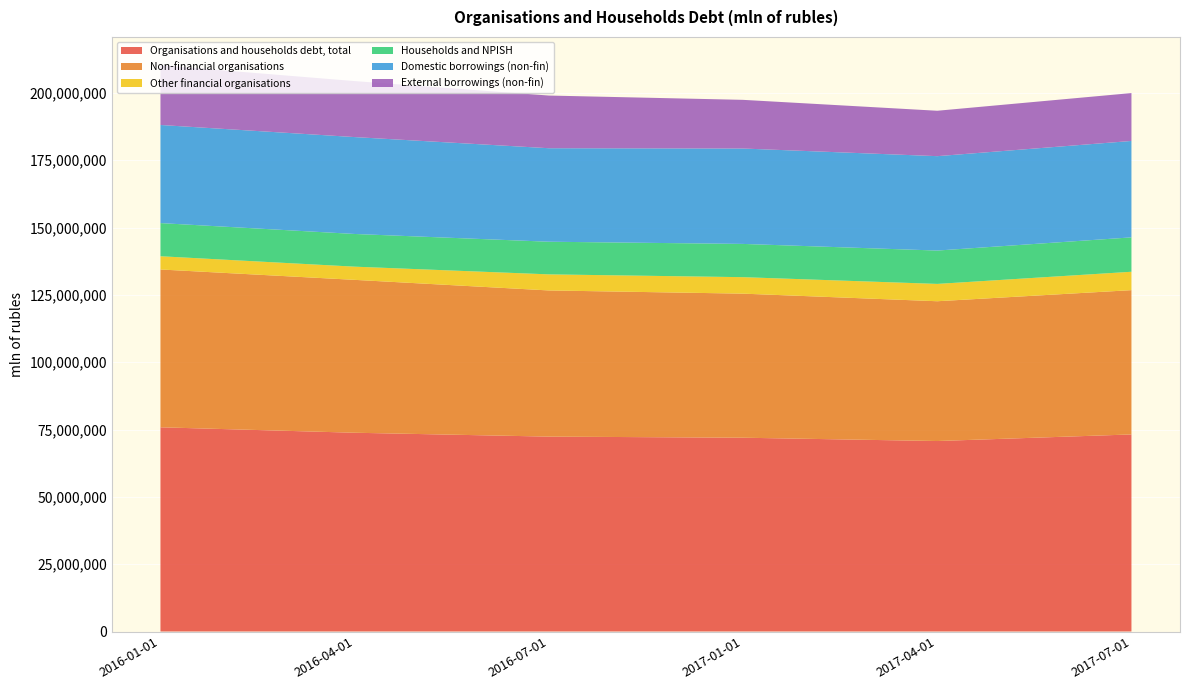

Reading left to right, list all the values displayed in this chart.

Organisations and households debt, total: 75830467	73809894	72371050	71962504	70731679	73178487
Non-financial organisations: 58607048	56773205	54280799	53499242	51910484	53583341
Other financial organisations: 4912714	4898801	5967414	6118024	6434237	6826036
Households and NPISH: 12310704	12137888	12122837	12345238	12386958	12769110
Domestic borrowings (non-fin): 36431585	35978417	34719276	35427196	35051346	35806207
External borrowings (non-fin): 22175464	20794788	19561522	18072047	16859138	17777134